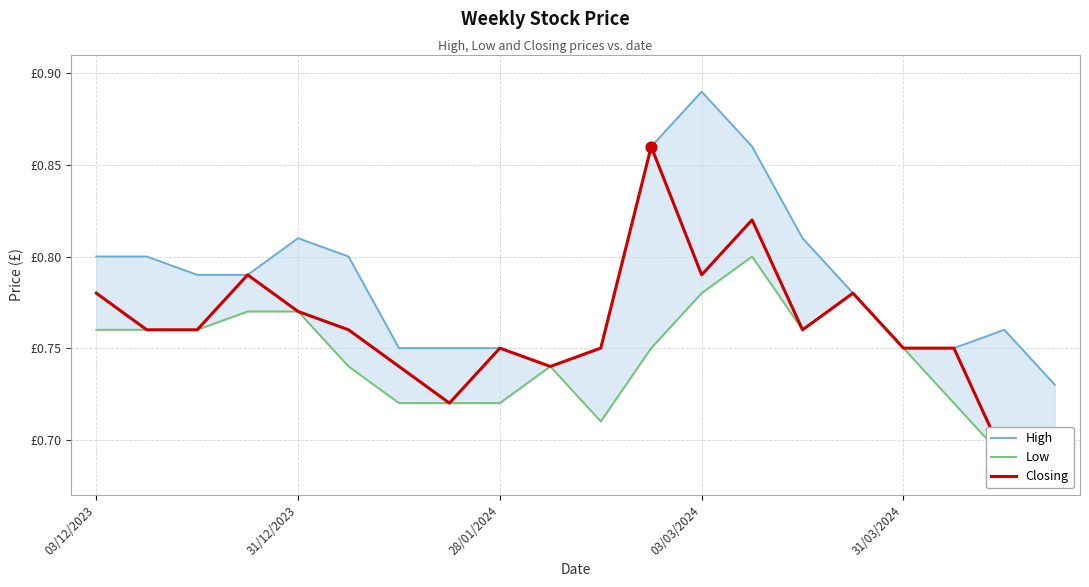

Which series reaches the minimum Y coordinate?

Low